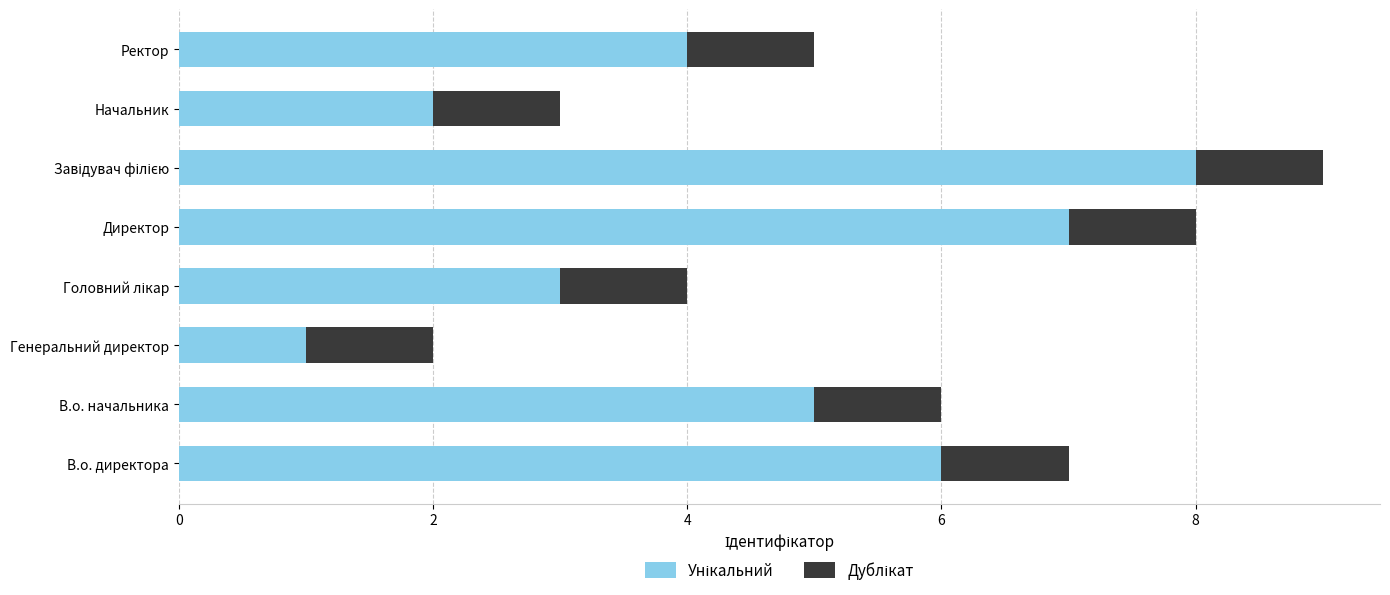

What is the total value across all series at В.о. начальника?

6